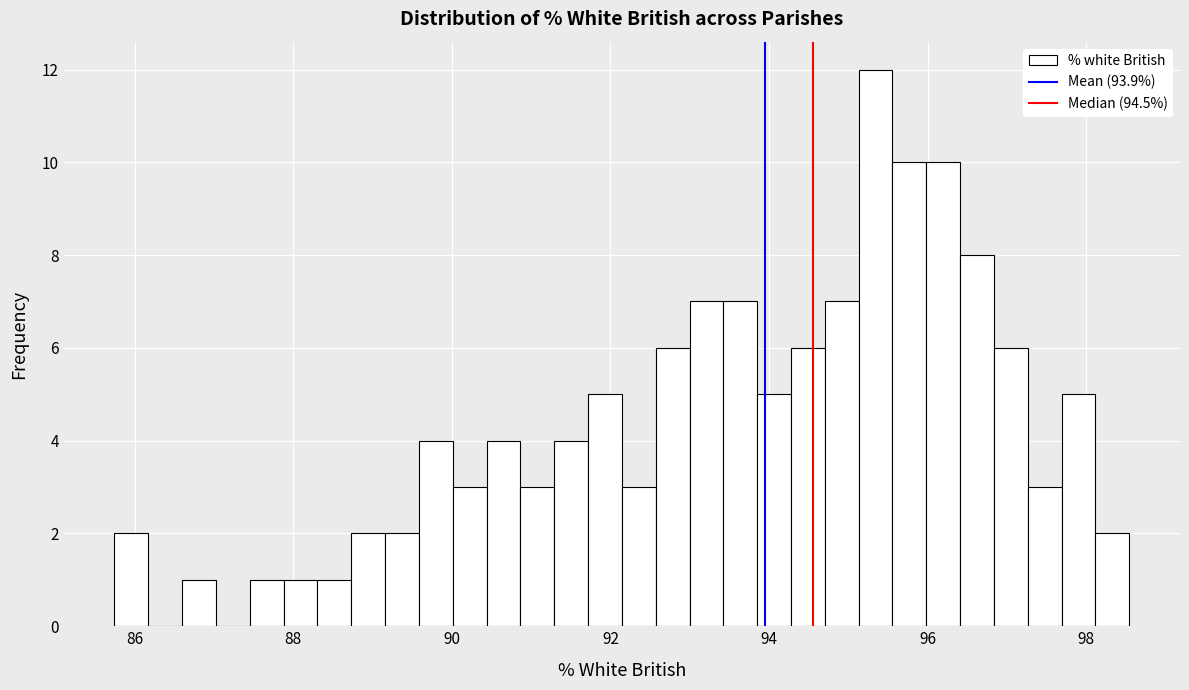

Around what value on the x-axis is the tallest bar? Give the approximate position of its centre, as read against the axis.

95.4